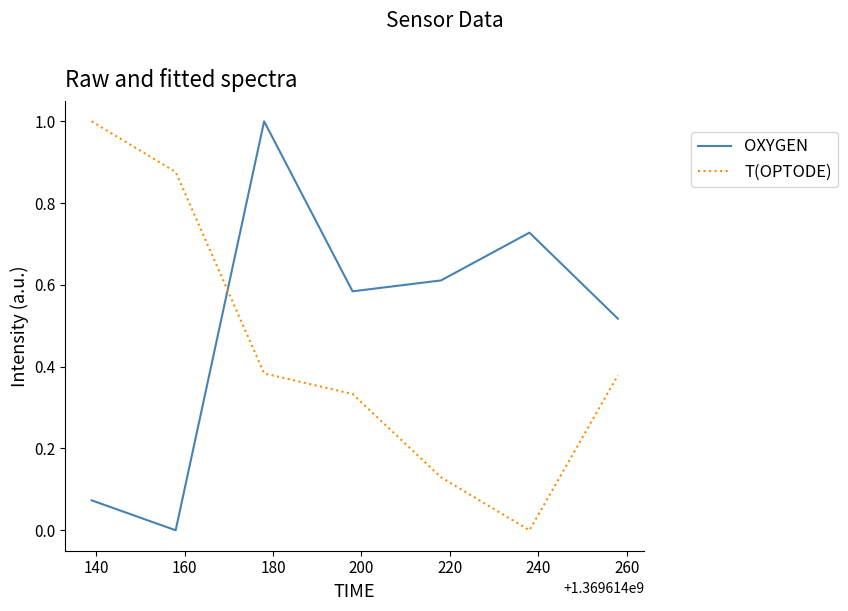

Which series has the largest total across all categories?

OXYGEN